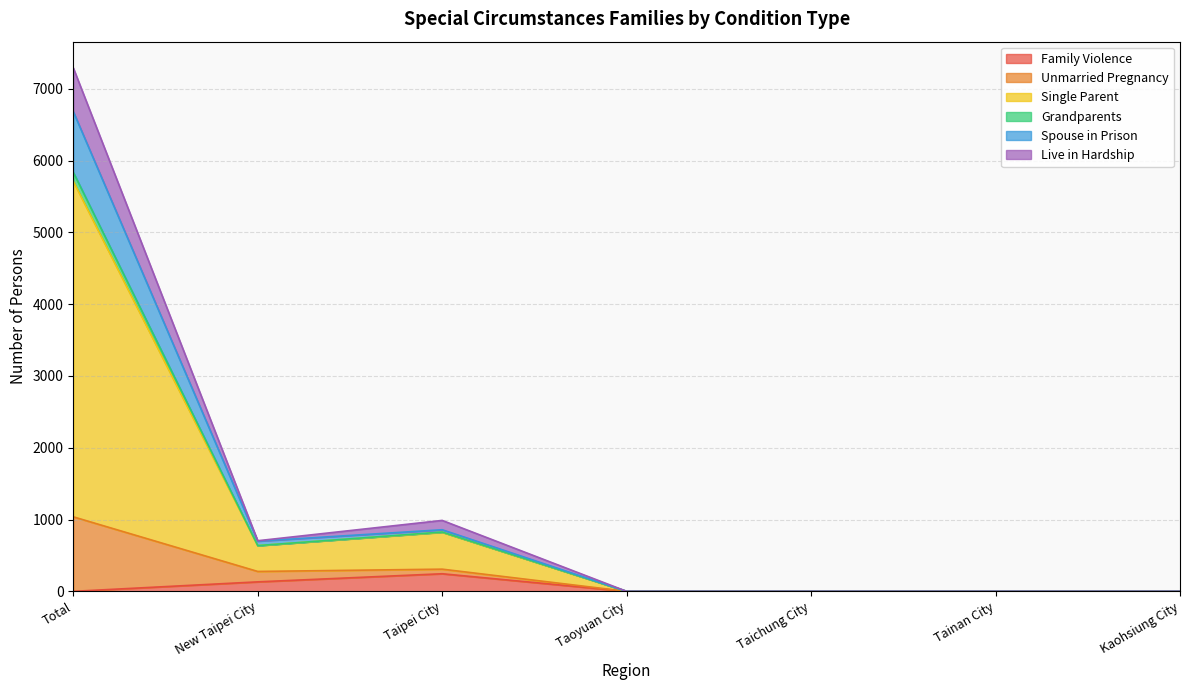

Is it true that Family Violence equals 0 at Kaohsiung City?

True